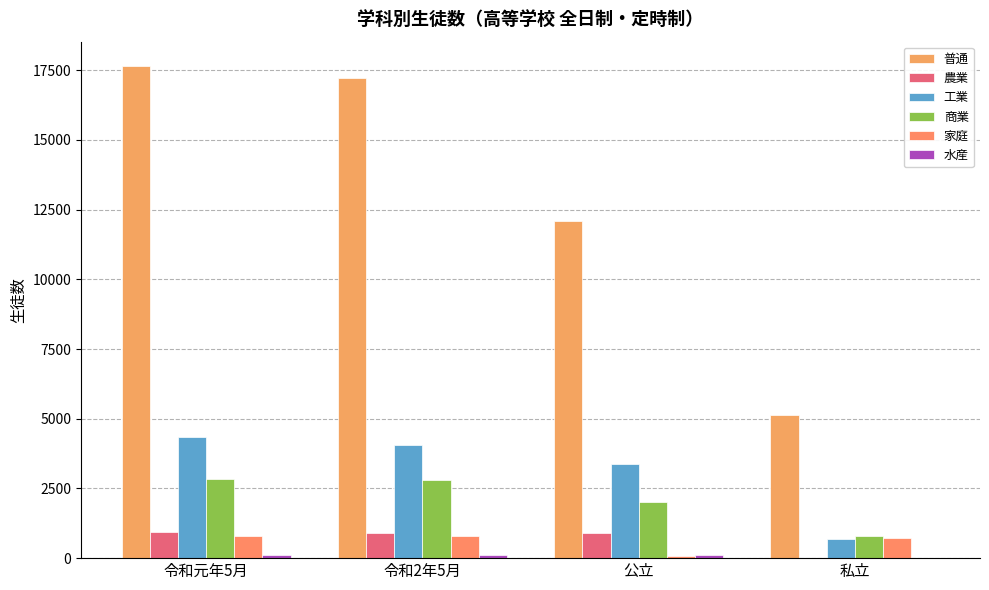

What is the label of the 2nd bar from the left?

令和2年5月